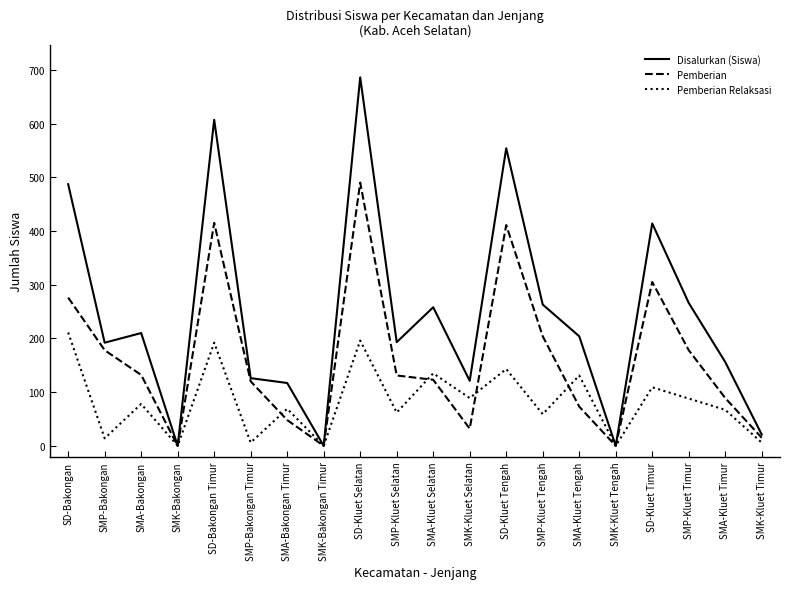

Is it true that Disalurkan (Siswa) equals 67 at SMA-Kluet Selatan?

False